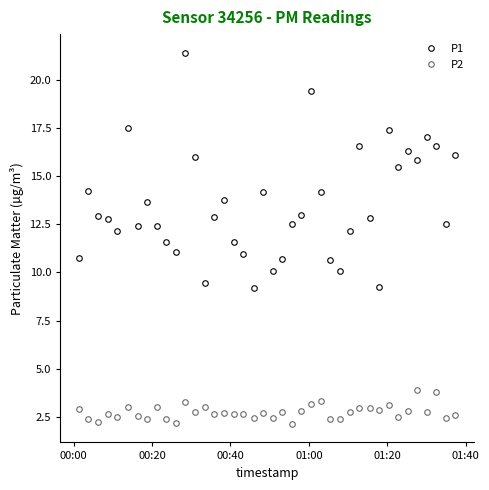

Which series has the largest total across all categories?

P1